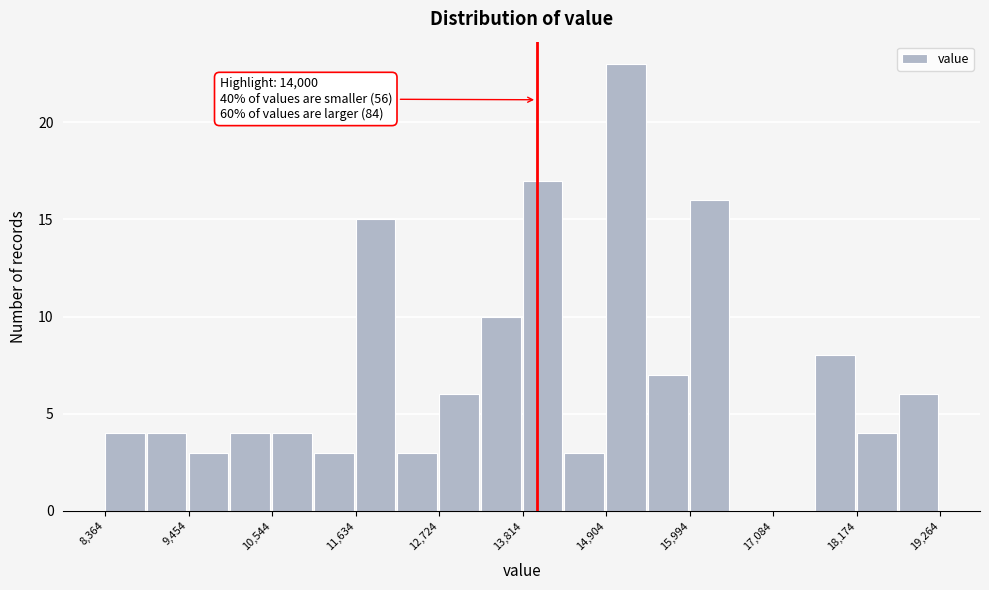

Around what value on the x-axis is the tallest bar? Give the approximate position of its centre, as read against the axis.

15200